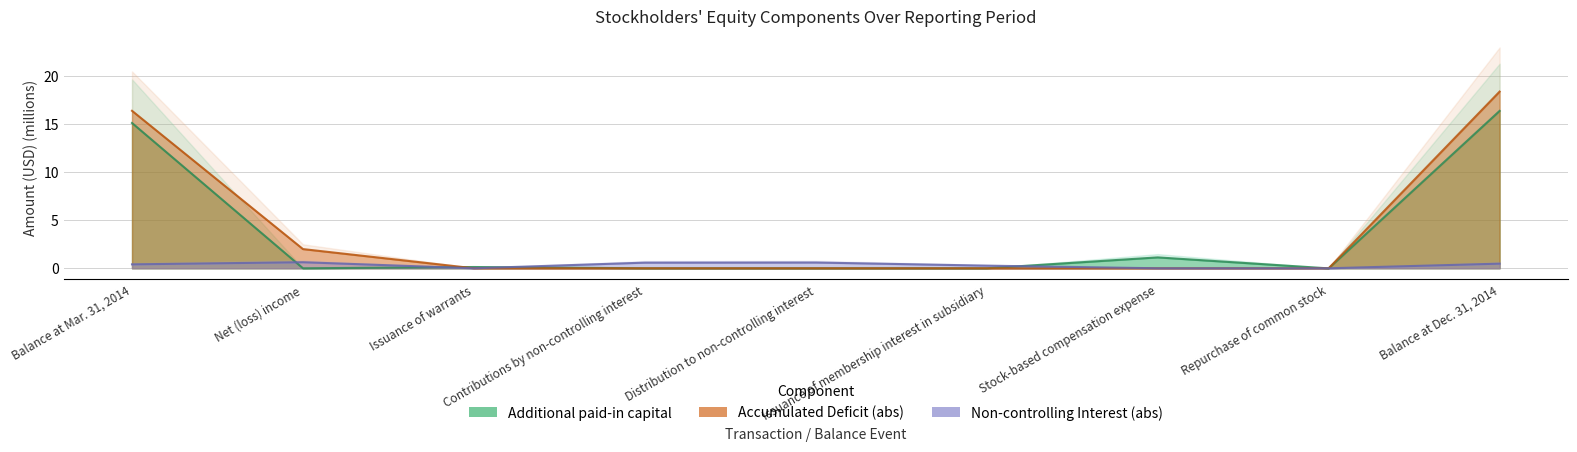

What are all the series names shown in the legend?

Additional paid-in capital, Accumulated Deficit